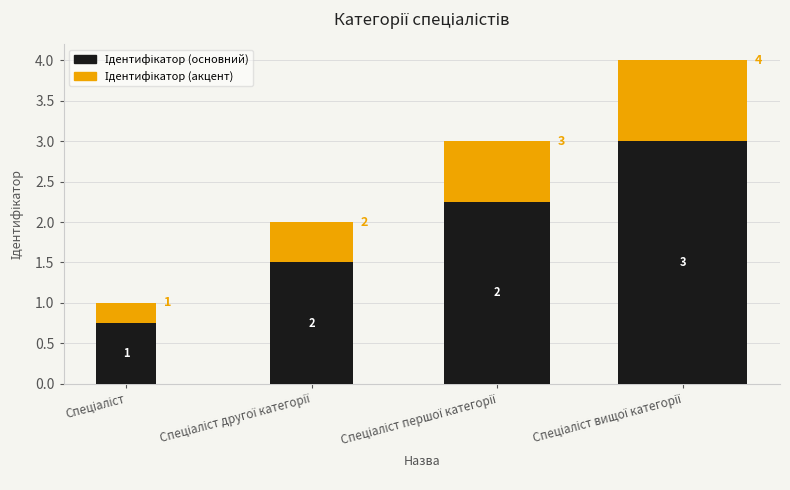

Rank the categories by value from highest to lowest.

Спеціаліст вищої категорії, Спеціаліст першої категорії, Спеціаліст другої категорії, Спеціаліст